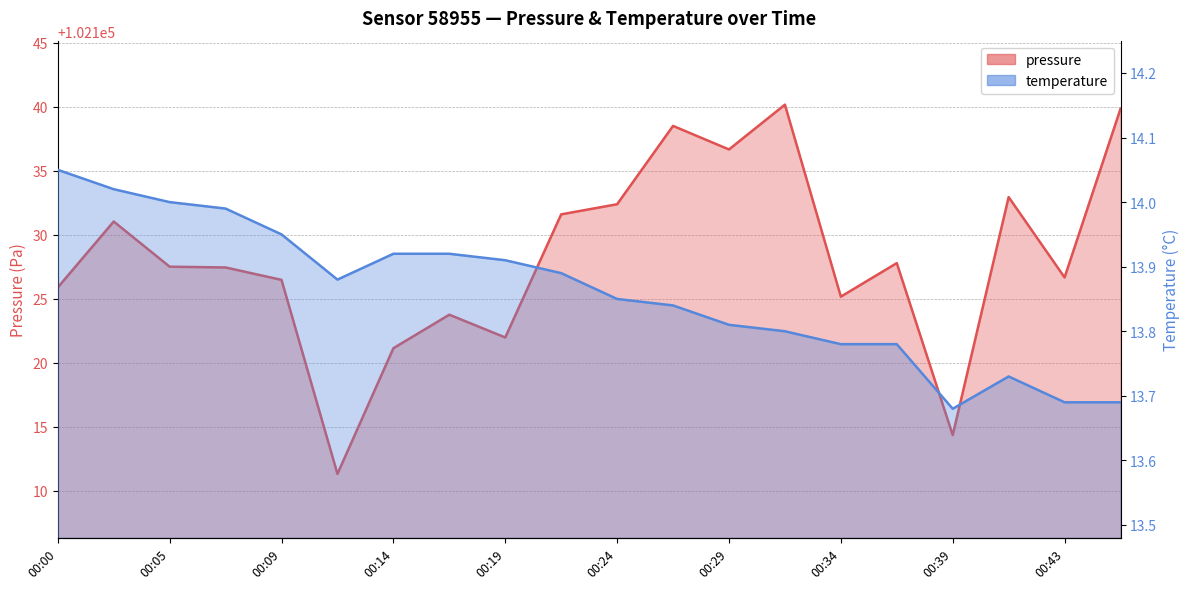

How many lines are shown in the chart?

2